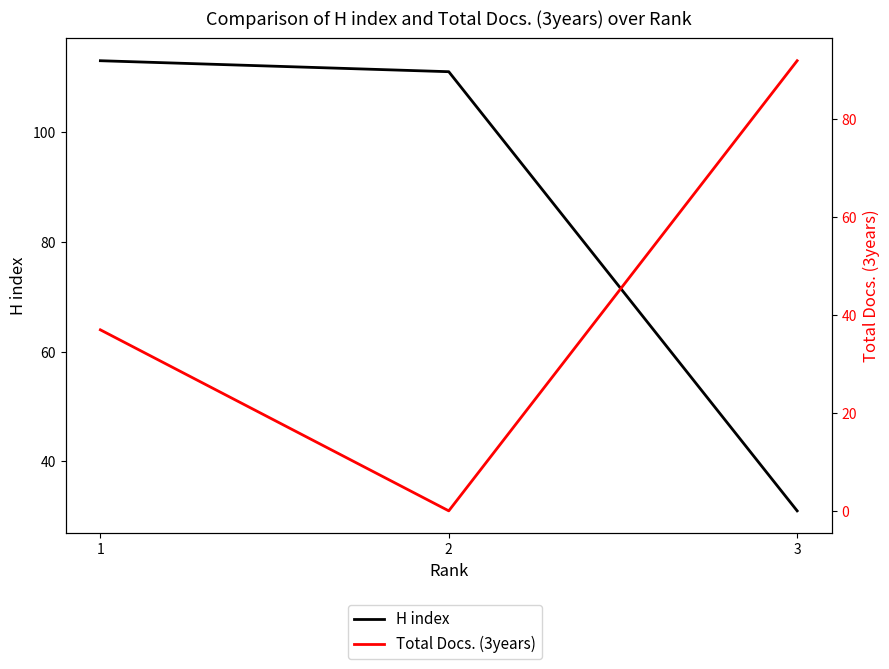

Is it true that Total Docs. (3years) equals 37 at 1?

True